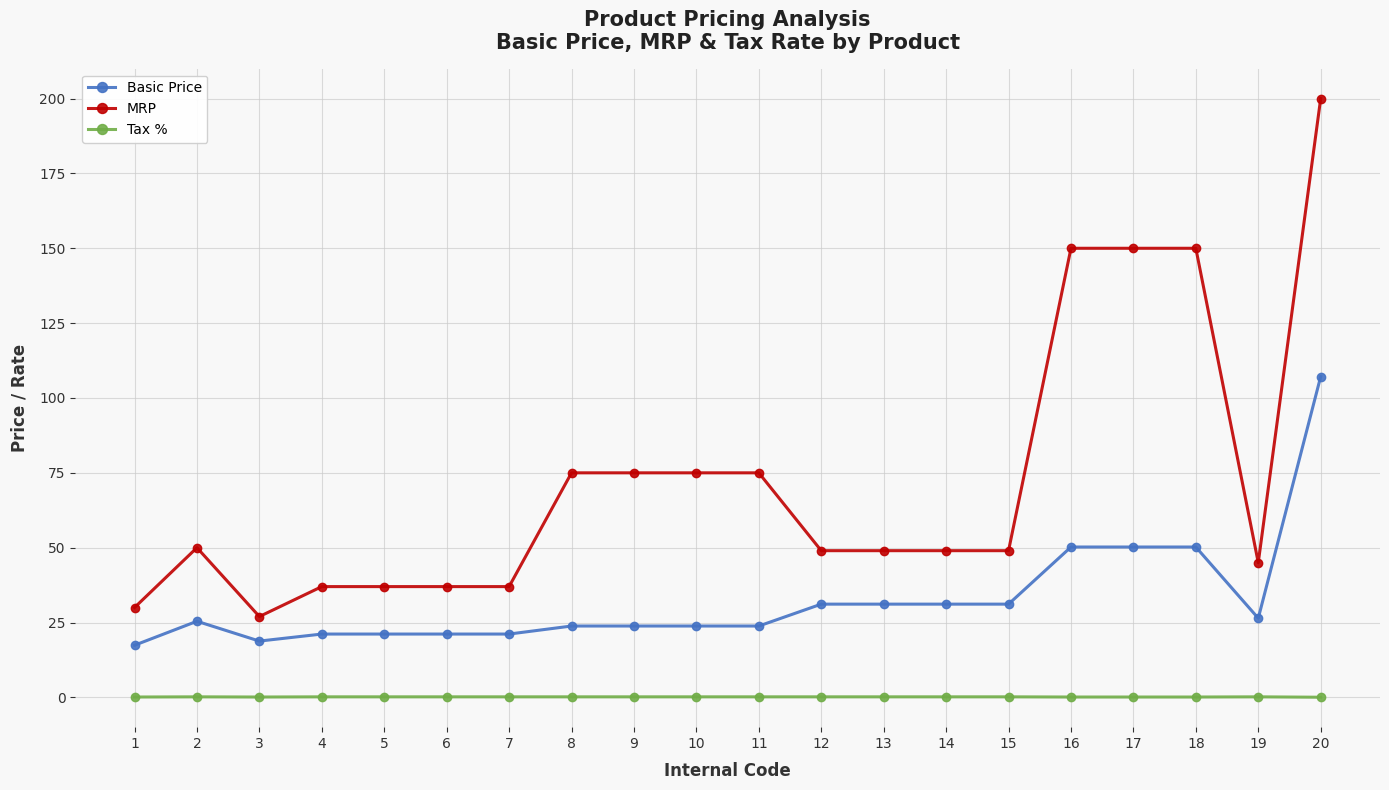

What is the difference between the second highest and minimum values in the MRP series?

123.0